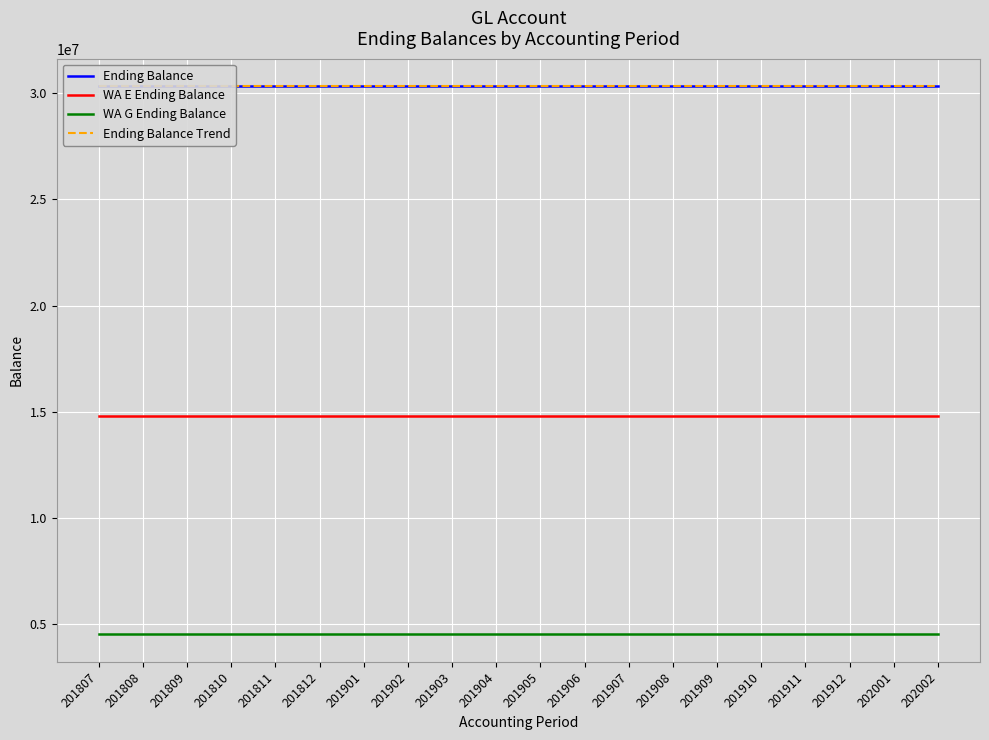

True or false: WA E Ending Balance has a value of 25251161.9 at 201910.

False